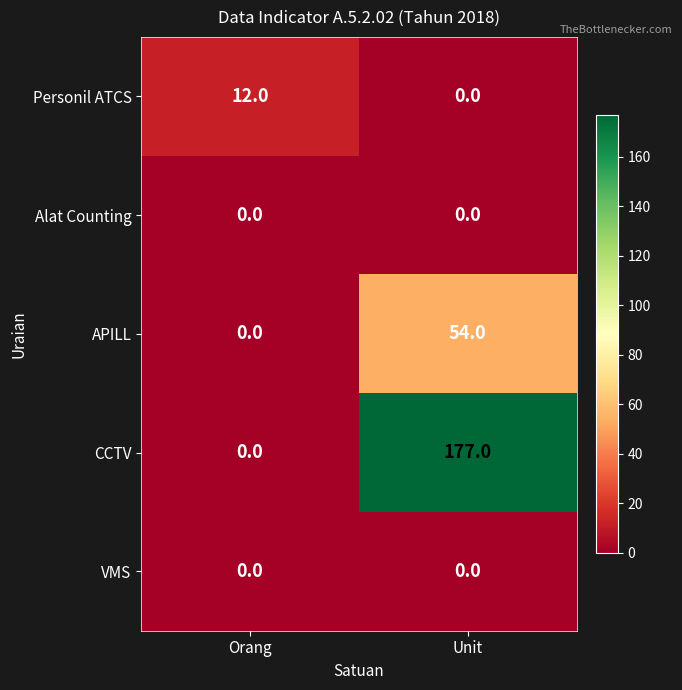

At which label does Personil ATCS reach its peak?

Orang